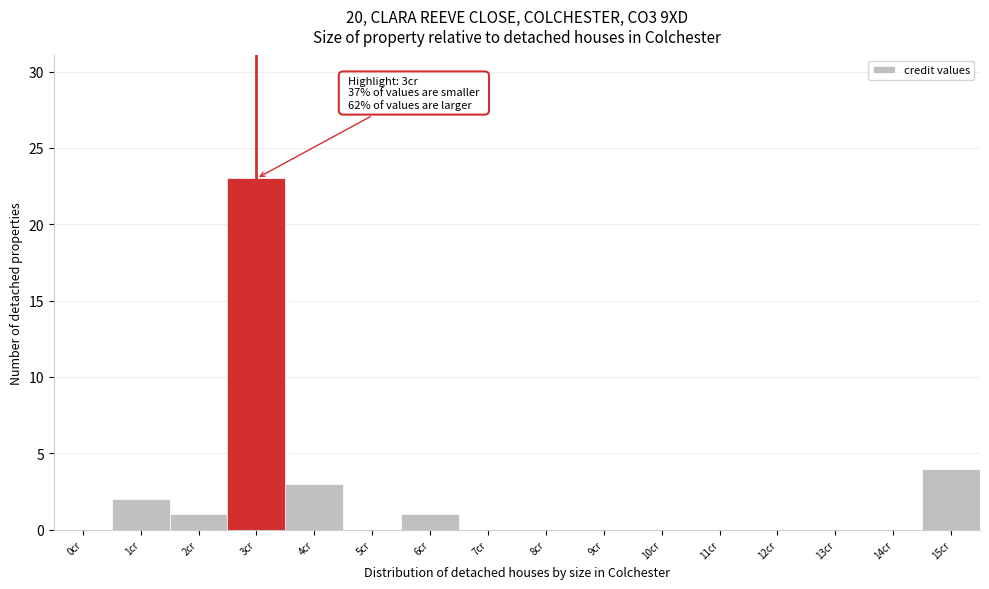

Reading left to right, extract all data points from this chart.

0cr=0	1cr=2	2cr=1	3cr=23	4cr=3	5cr=0	6cr=1	7cr=0	8cr=0	9cr=0	10cr=0	11cr=0	12cr=0	13cr=0	14cr=0	15cr=4